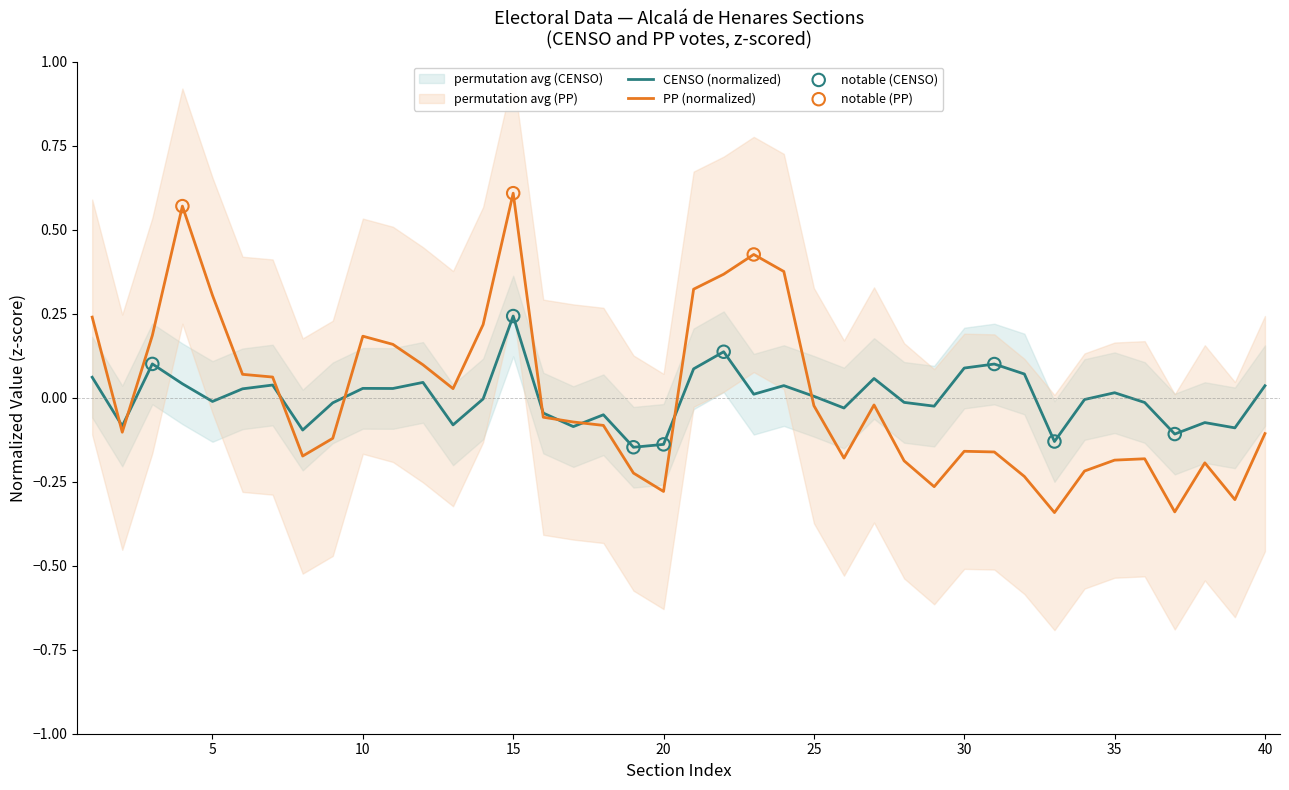

At which category is the sum across all series the highest?

15